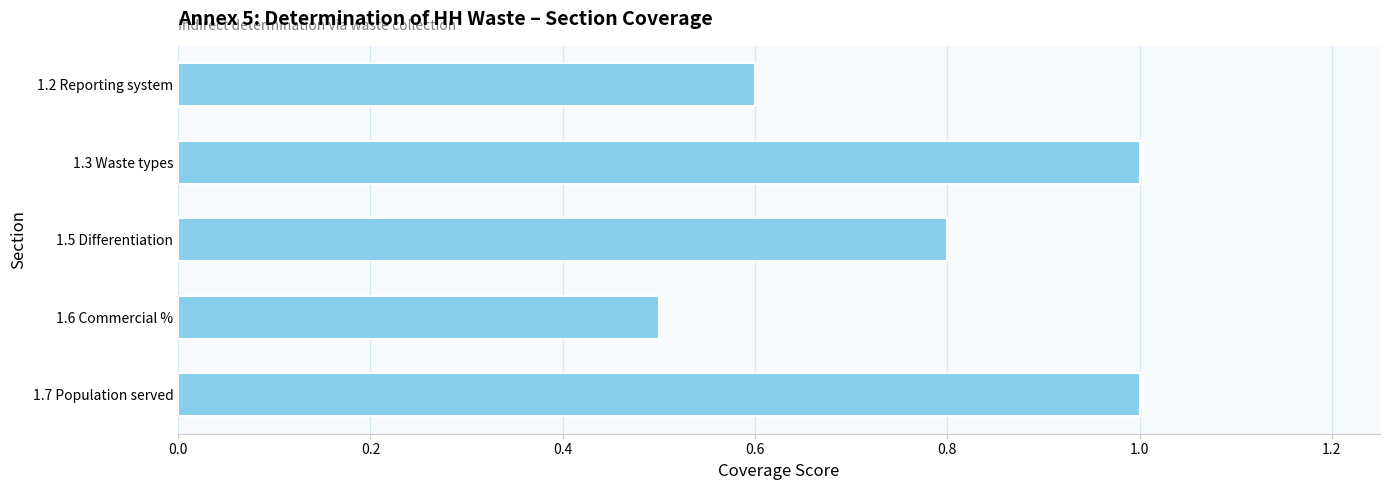

Reading bottom to top, list all the values displayed in this chart.

1.7 Population served=1.0	1.6 Commercial %=0.5	1.5 Differentiation=0.8	1.3 Waste types=1.0	1.2 Reporting system=0.6